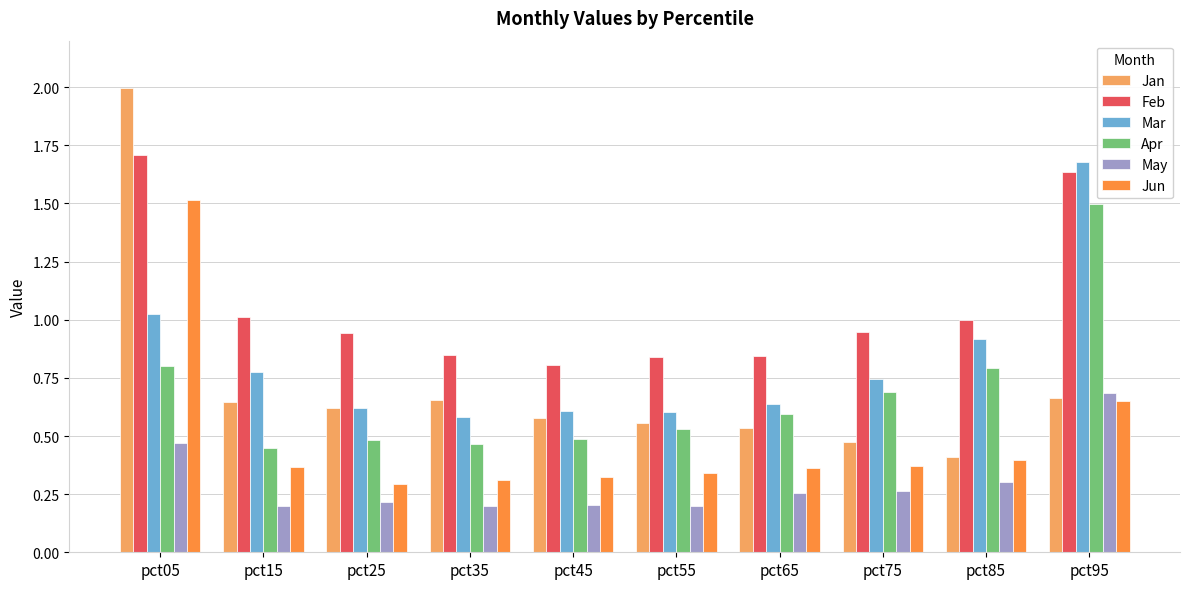

What is the difference between the maximum and second lowest values in the Jan series?

1.5